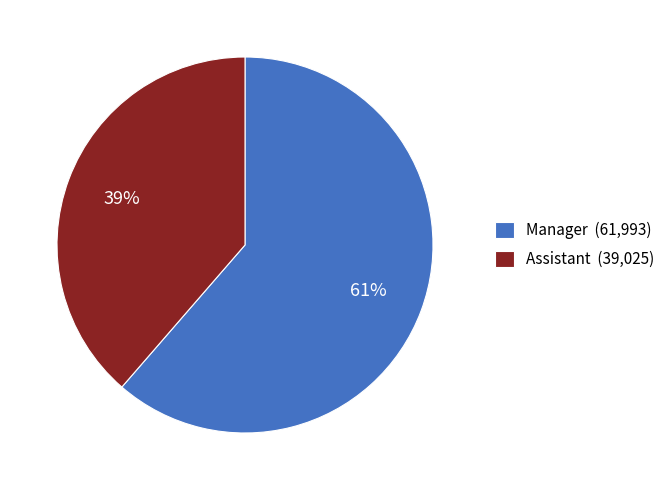

To the nearest percent, what is the combined percentage of Manager (61,993) and Assistant (39,025)?

100%